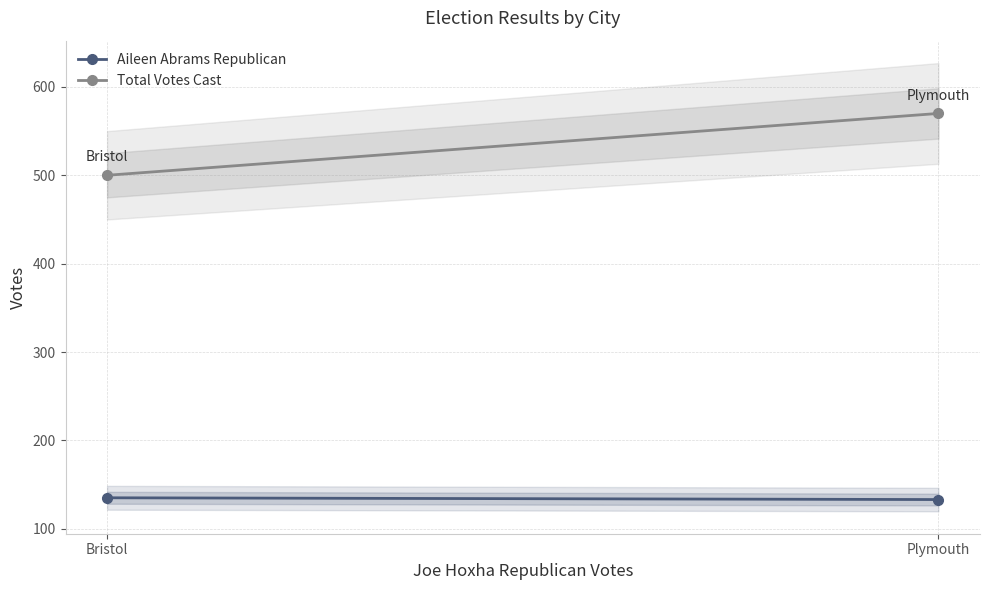

The Total Votes Cast series shows 500 at Bristol. True or false?

True